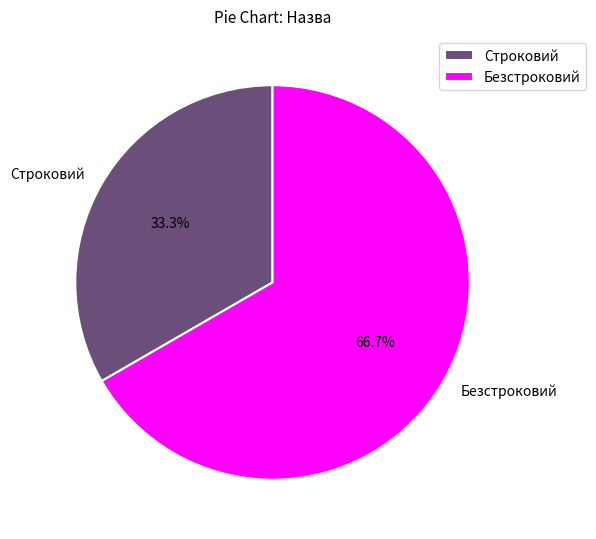

To the nearest percent, what portion does Безстроковий represent?

67%